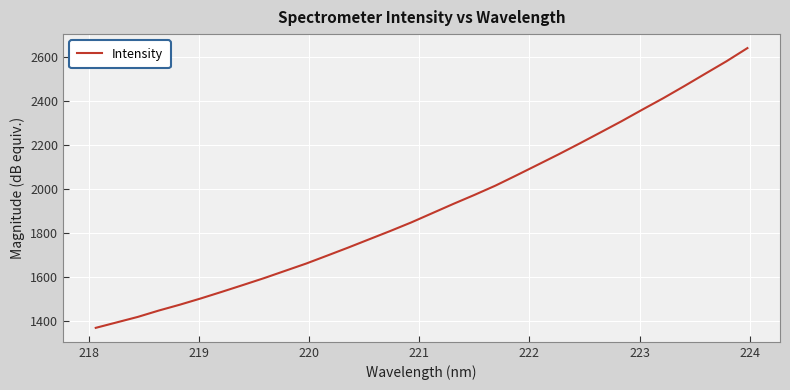

What is the difference between the maximum and minimum values?

1268.9